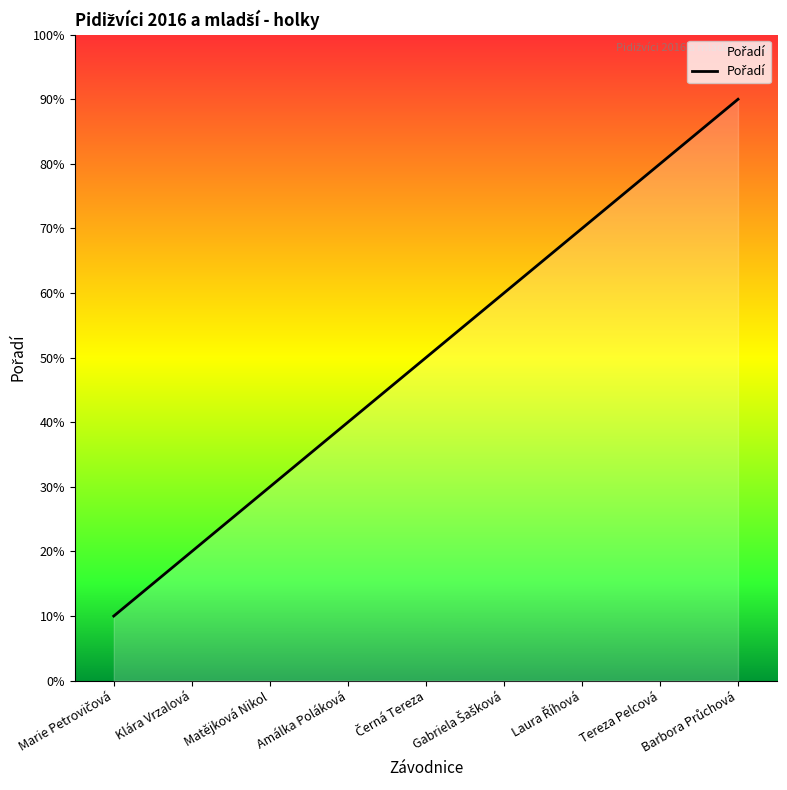

Is this an area chart (filled region under the line)?

Yes